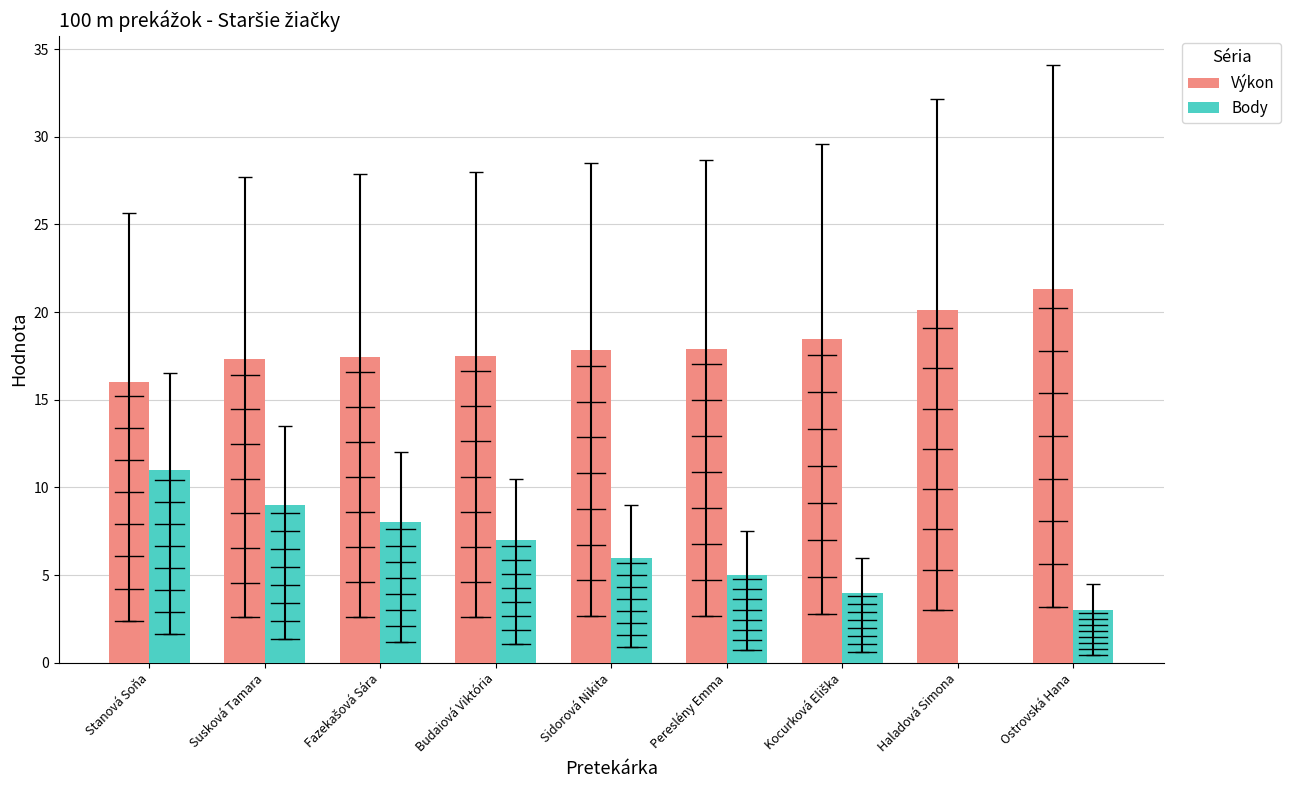

Which category has the highest value across all series?

Ostrovská Hana